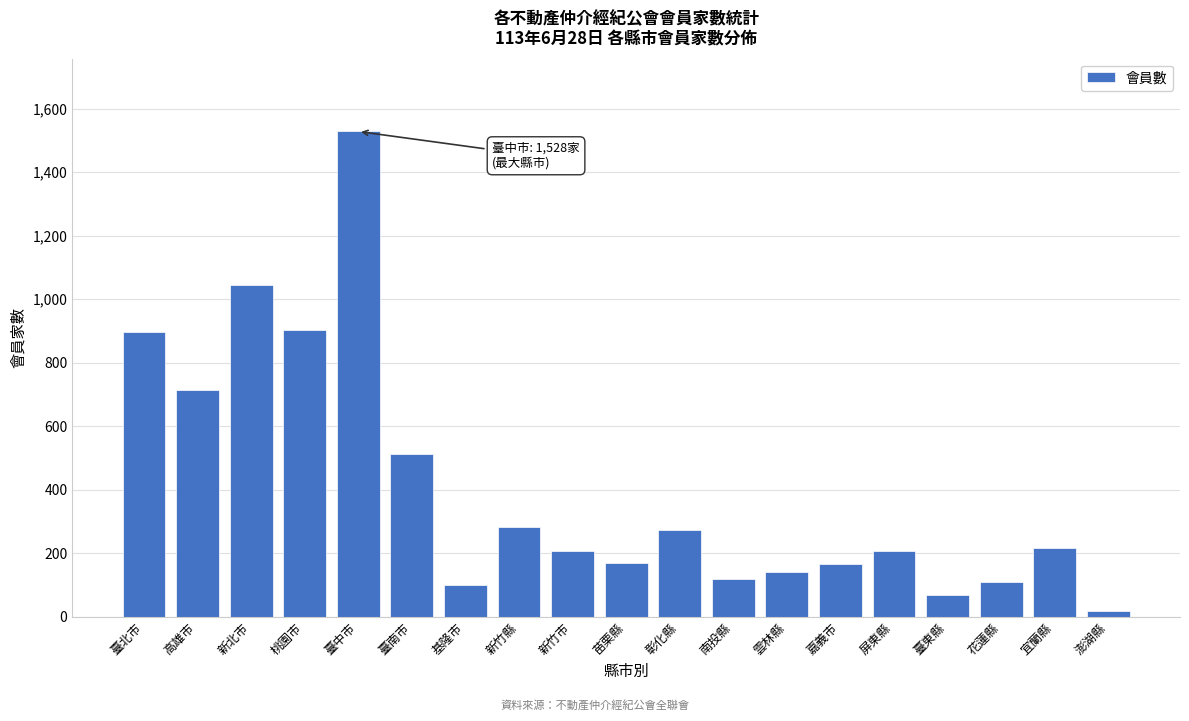

What is the value of the 1st bar from the left?

896